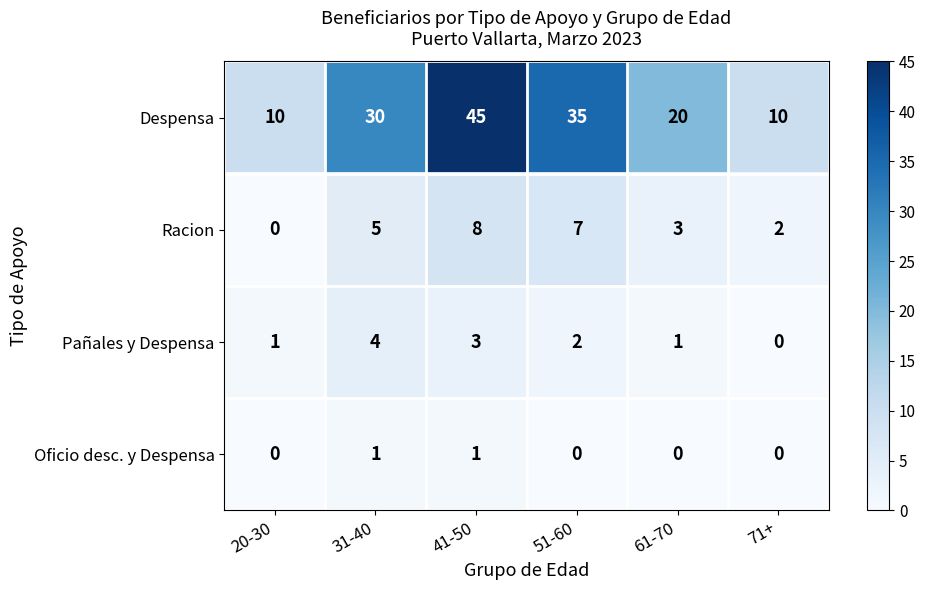

Reading right to left, what are all the values shown in this chart?

Despensa: 71+=10	61-70=20	51-60=35	41-50=45	31-40=30	20-30=10
Racion: 71+=2	61-70=3	51-60=7	41-50=8	31-40=5	20-30=0
Pañales y Despensa: 71+=0	61-70=1	51-60=2	41-50=3	31-40=4	20-30=1
Oficio desc. y Despensa: 71+=0	61-70=0	51-60=0	41-50=1	31-40=1	20-30=0